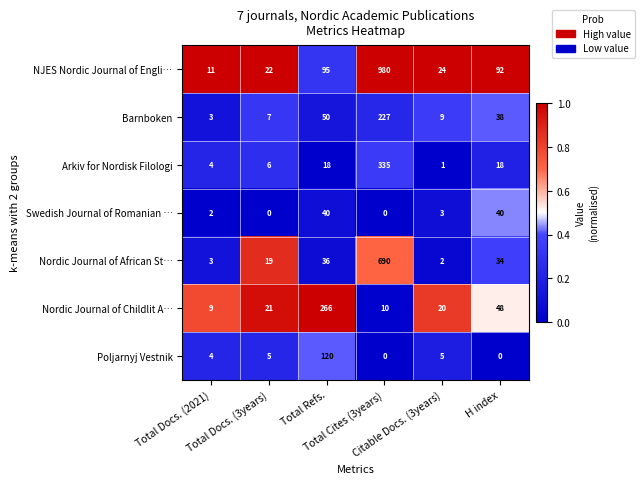

What is the maximum value shown in the chart?

980